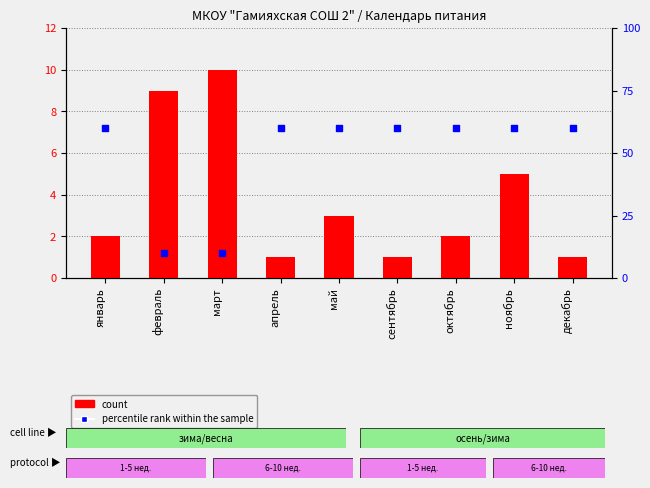

At which category is the sum across all series the highest?

ноябрь